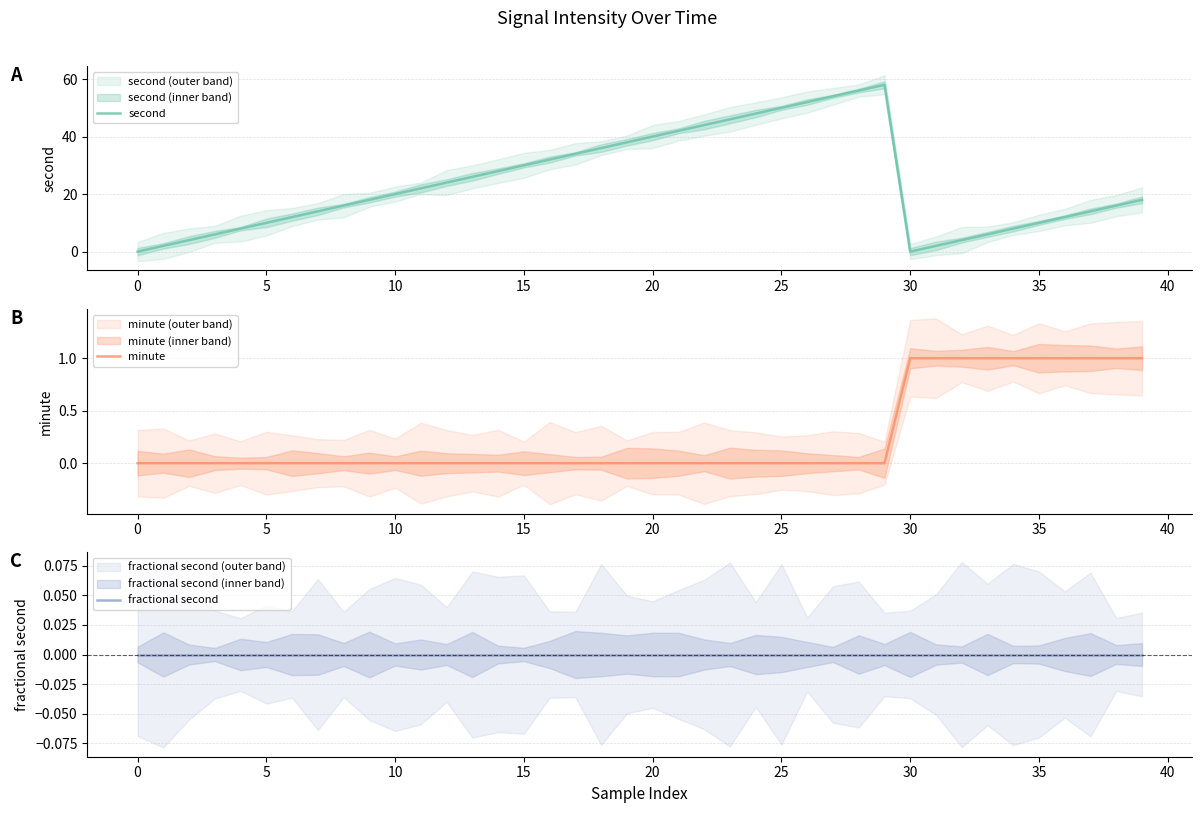

How many data points in minute are above 0?

10